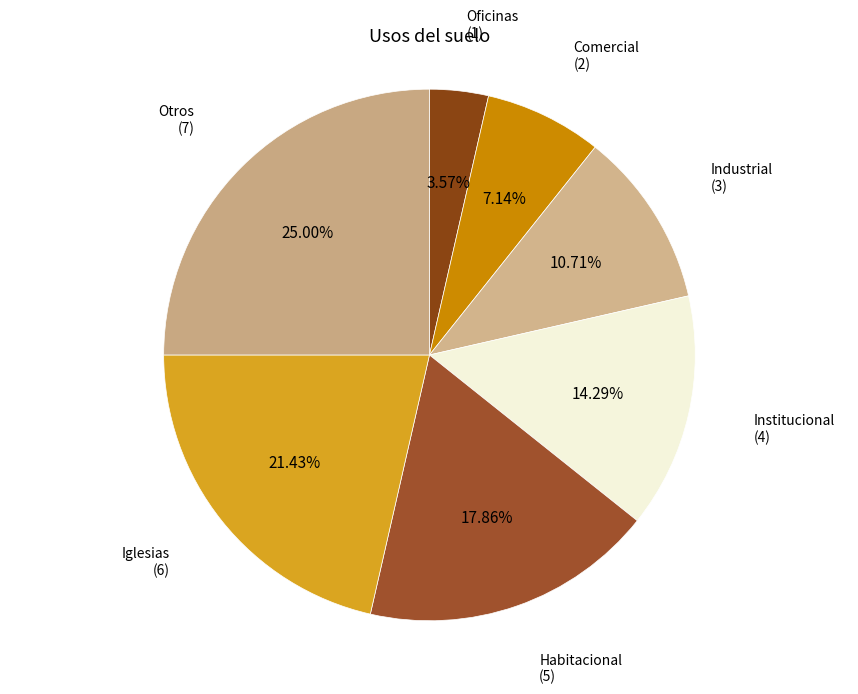

To the nearest percent, what is the difference between the largest and smallest slice percentages?

21%